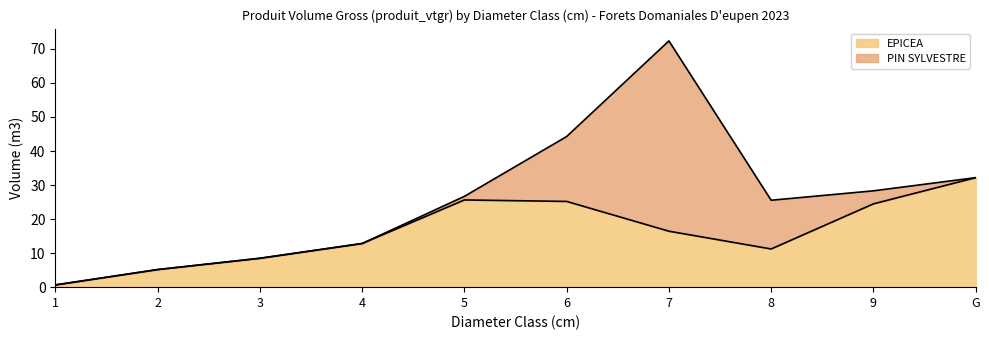

Is it true that the value at 5 is 6.3?

False